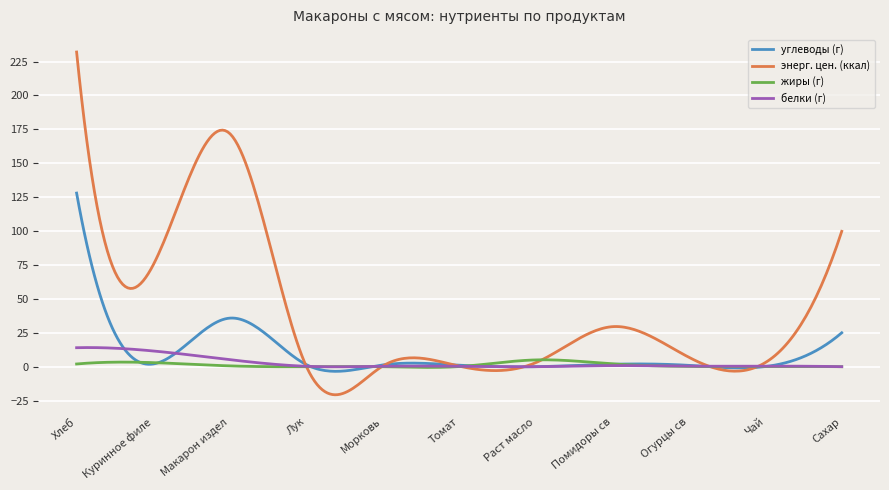

What are all the series names shown in the legend?

углеводы (г), энерг. цен. (ккал), жиры (г), белки (г)